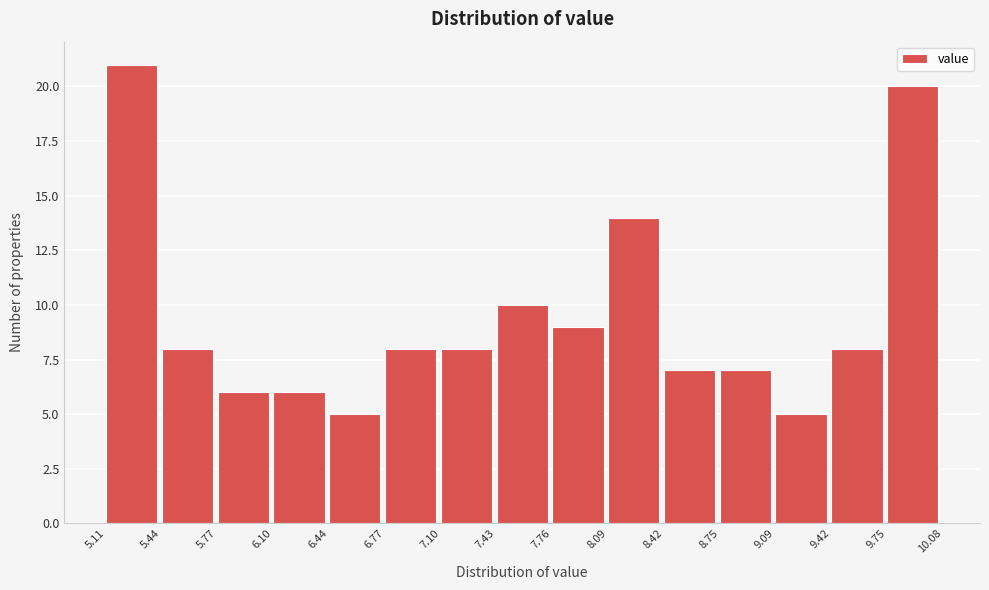

How tall is the bar that spans 6.44 to 6.77 on the x-axis? The values are not printed on the chart, so give them approximately, as read against the axis.

5